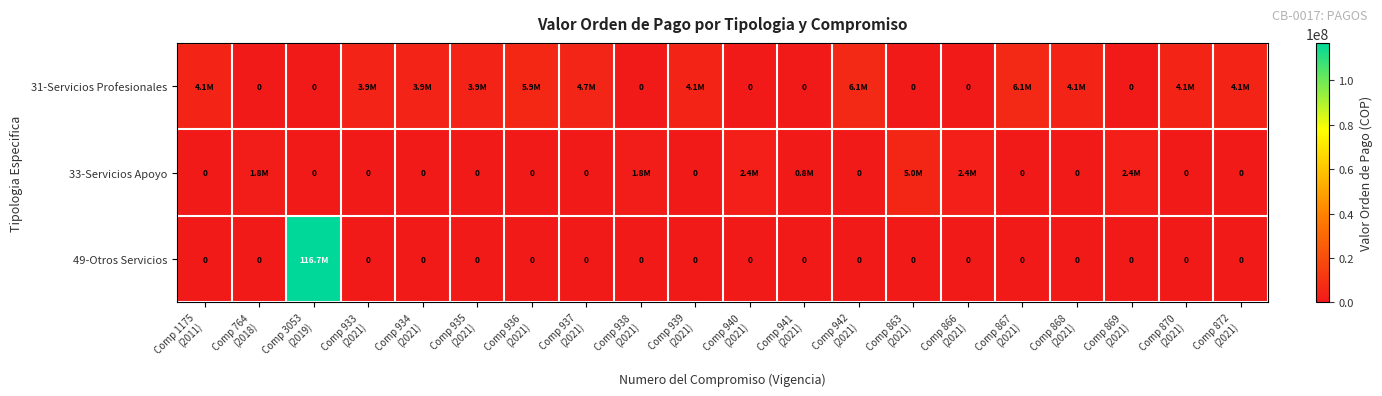

At Comp 866 (2021), list the series in order from smallest to largest.

31-Servicios Profesionales, 49-Otros Servicios, 33-Servicios Apoyo